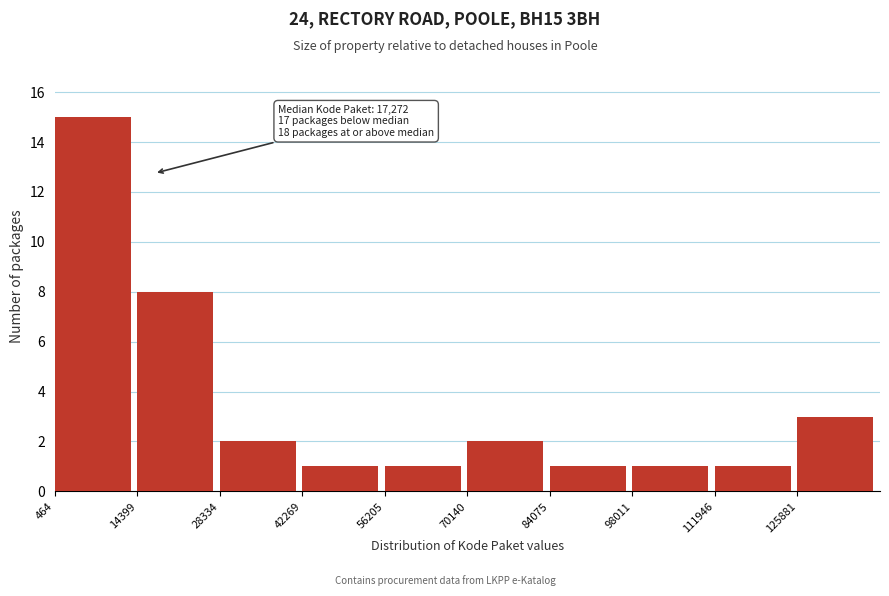

Which range on the x-axis has the tallest bar?

0 to 14000